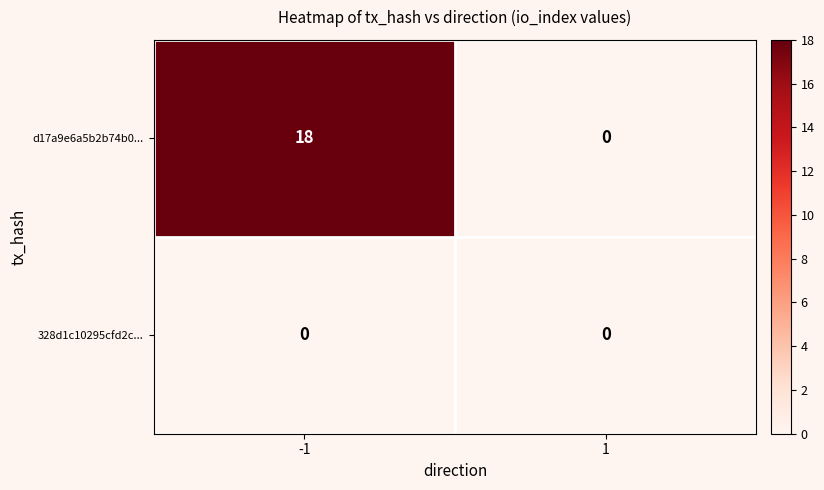

How many distinct data groups are displayed?

2